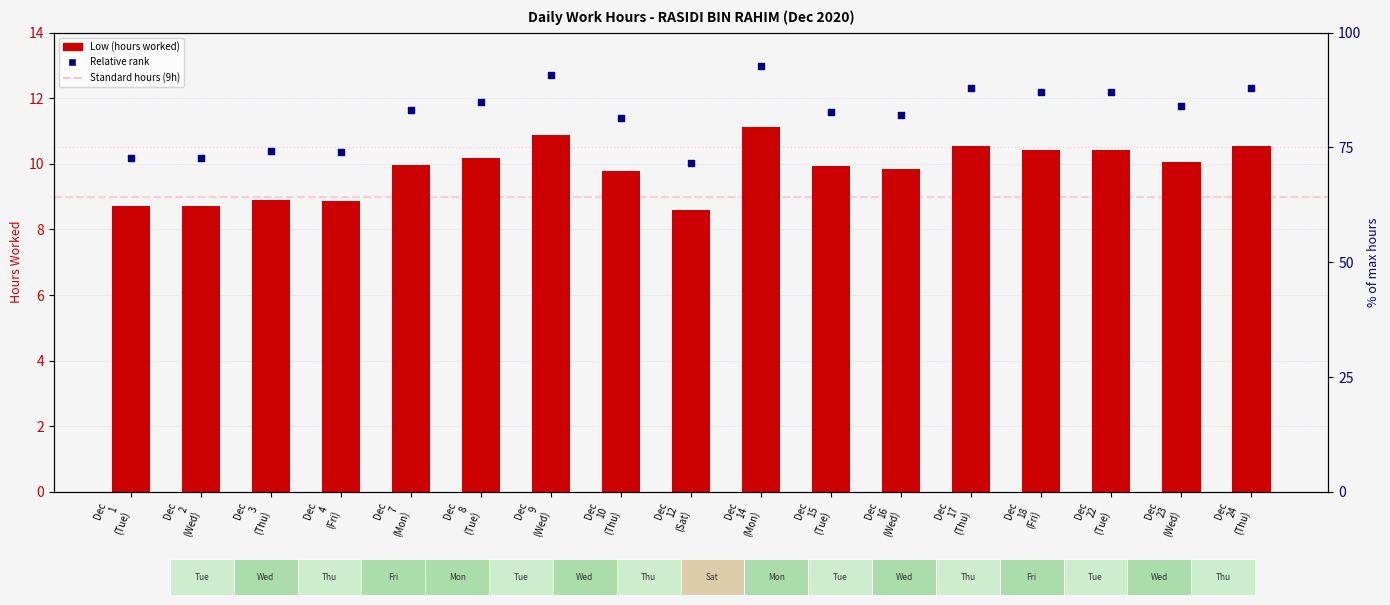

What is the total value across all series at Dec
15
(Tue)?

21.5